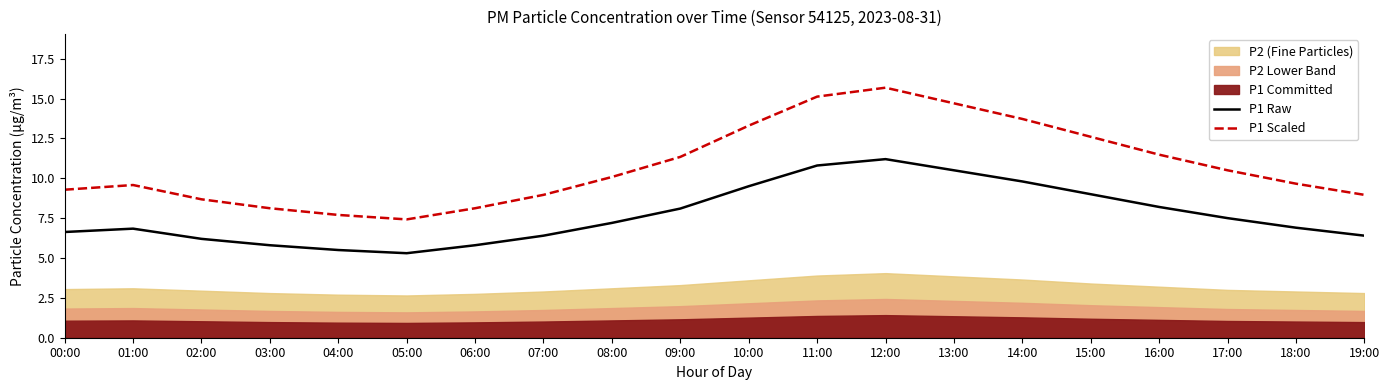

What is the difference between the P1 Raw values at 09:00 and 16:00?

0.1